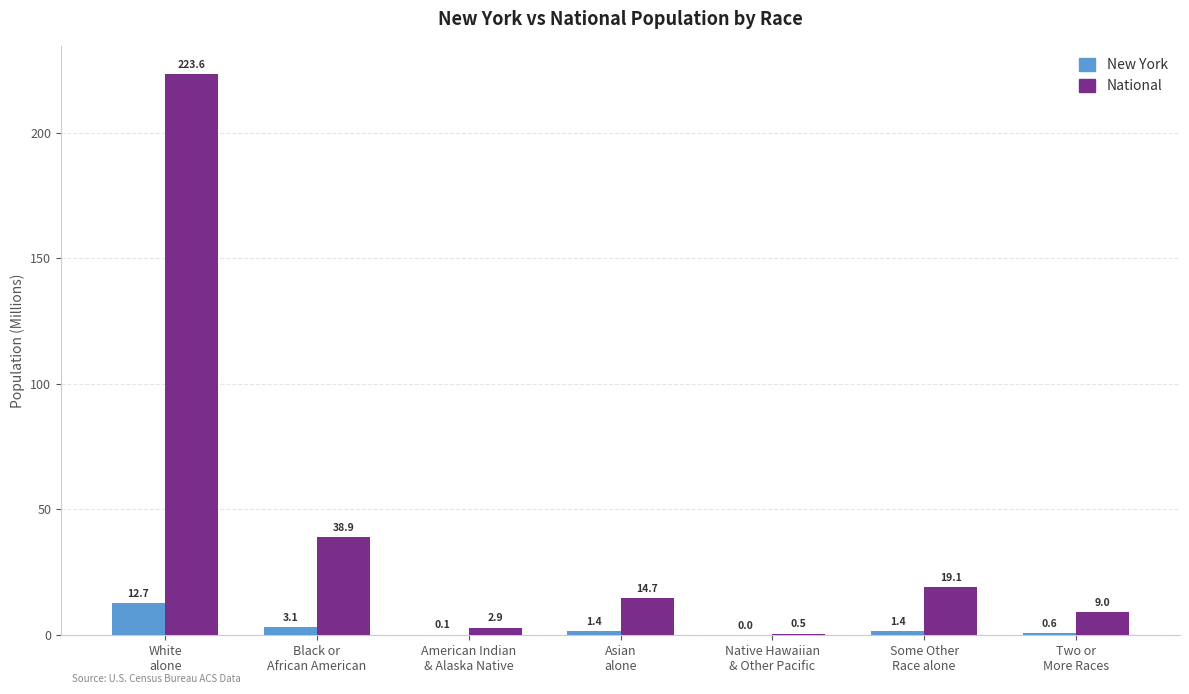

What is the maximum value for National?

223.6